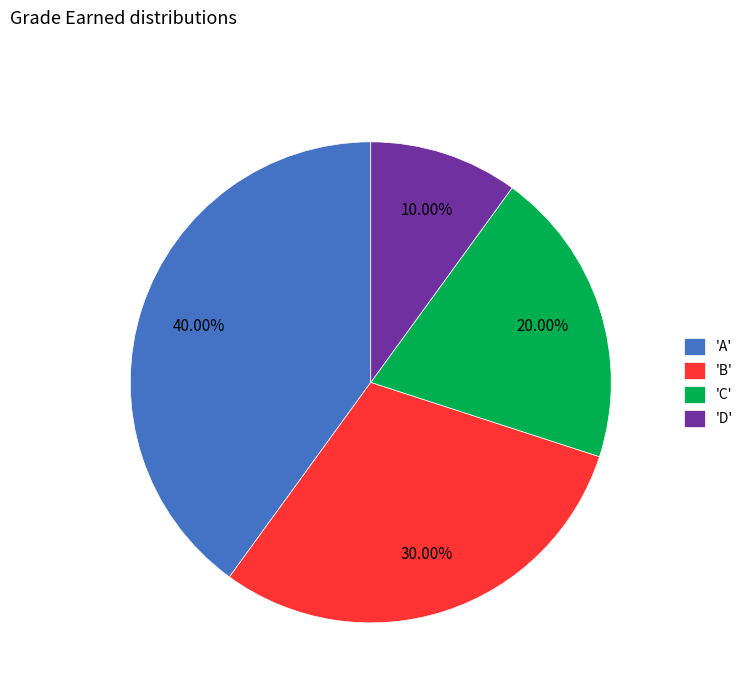

Is there a majority slice in this chart?

No